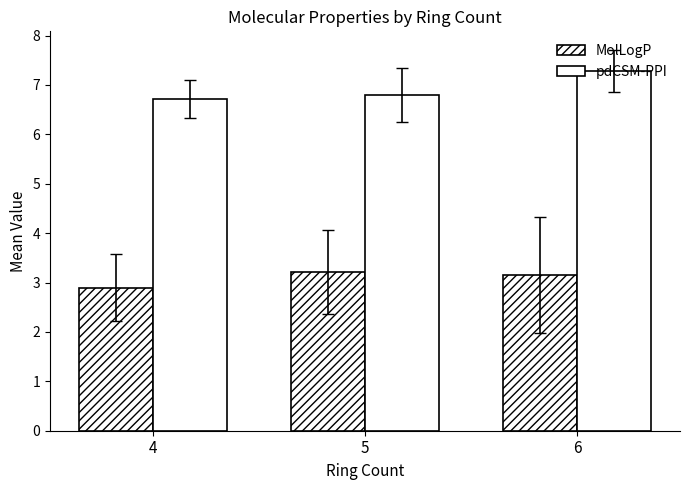

The value of pdCSM-PPI at 6 is 3.2. True or false?

False